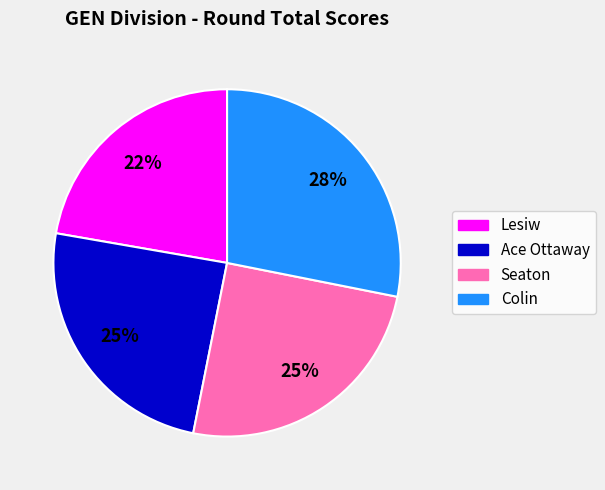

True or false: Lesiw accounts for 22% of the total.

True